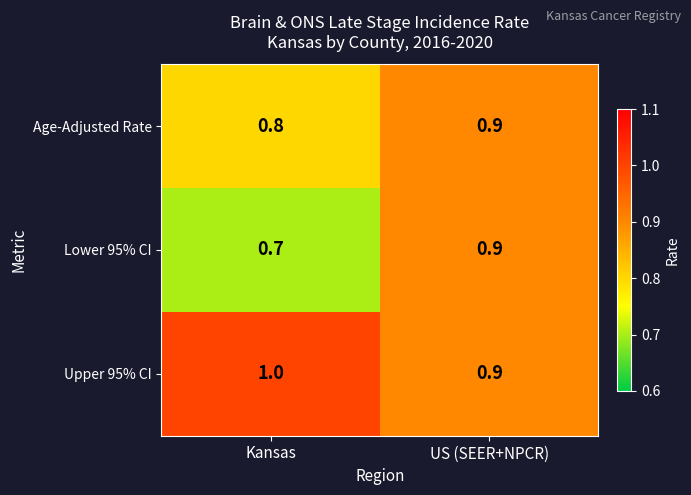

Rank the series by their average value, from highest to lowest.

Upper 95% CI, Age-Adjusted Rate, Lower 95% CI